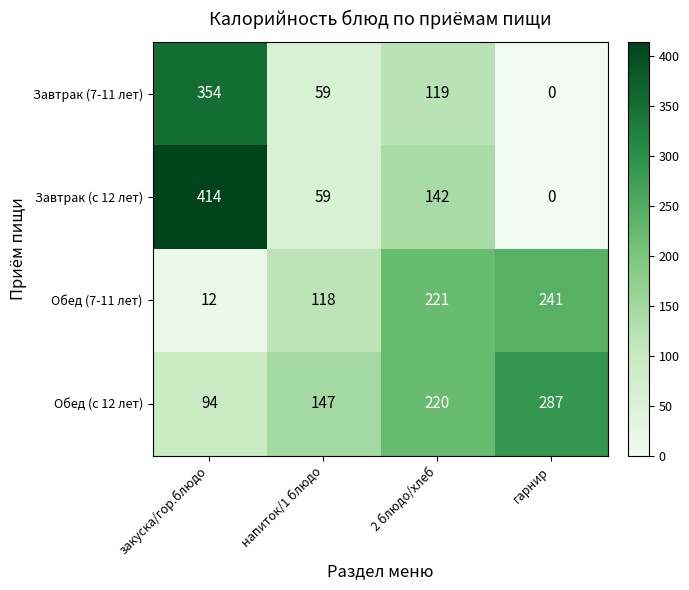

The value of Обед (с 12 лет) at 2 блюдо/хлеб is 106. True or false?

False